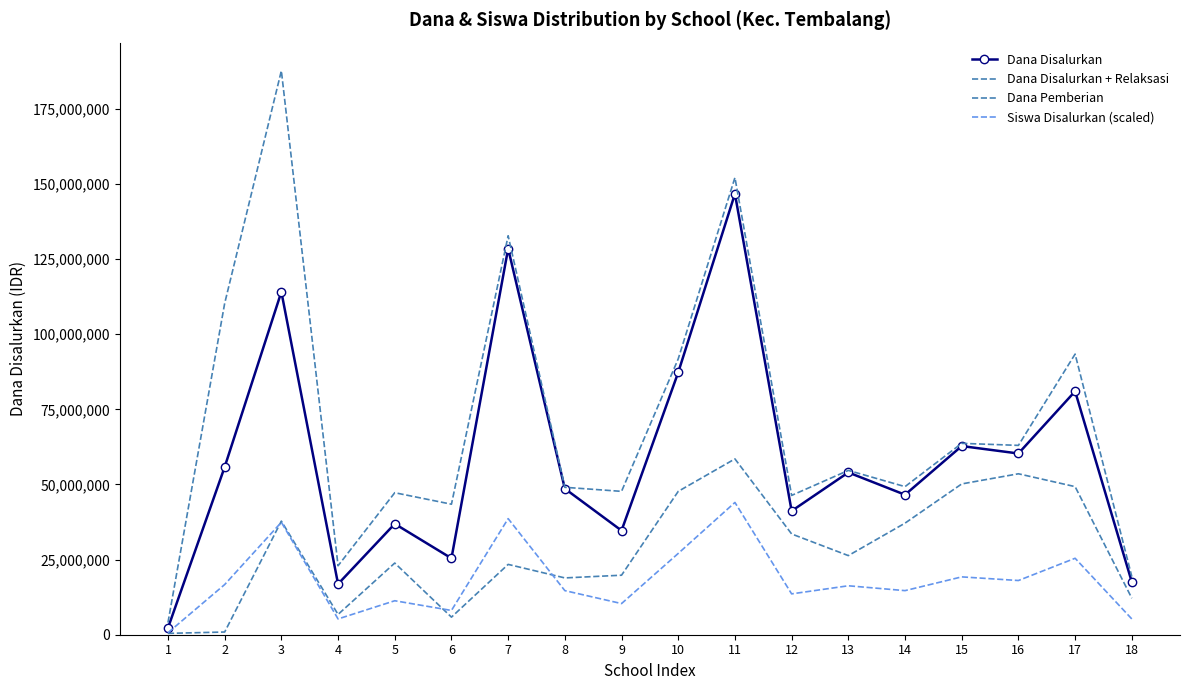

What are all the series names shown in the legend?

Dana Disalurkan, Dana Disalurkan + Relaksasi, Dana Pemberian, Siswa Disalurkan (scaled)